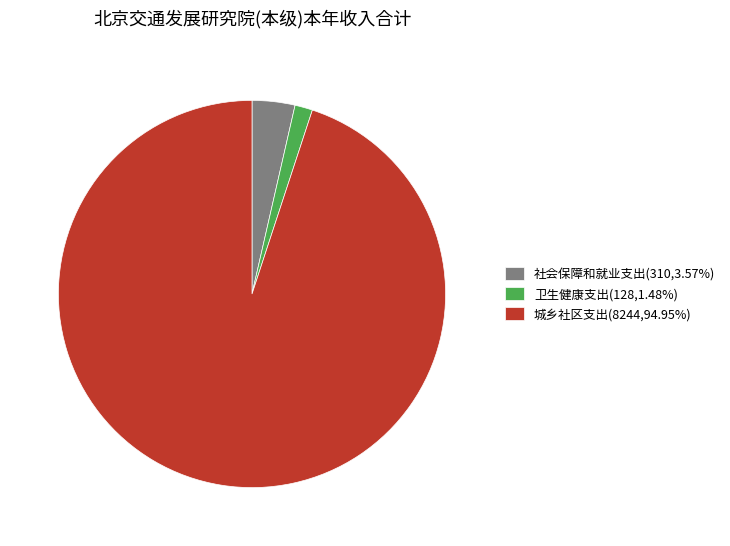

What is the ratio of the value at 城乡社区支出 to the value at 社会保障和就业支出?

26.6